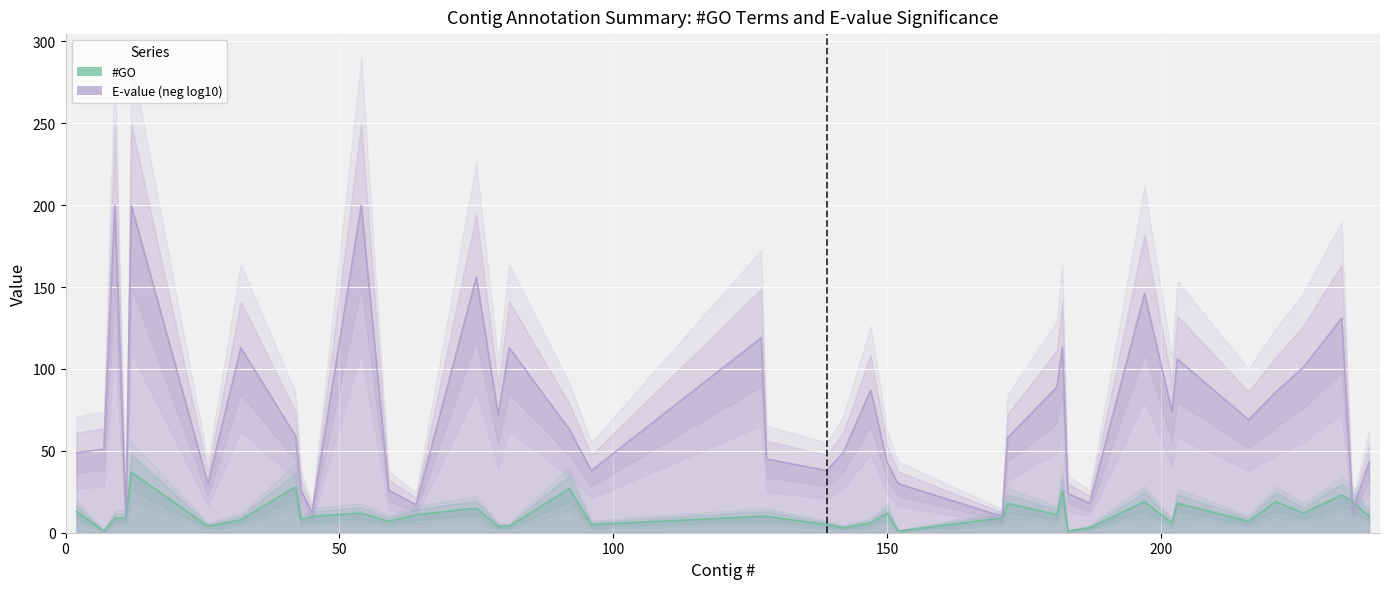

Is it true that E-value (neg log10) equals 112 at 92?

False